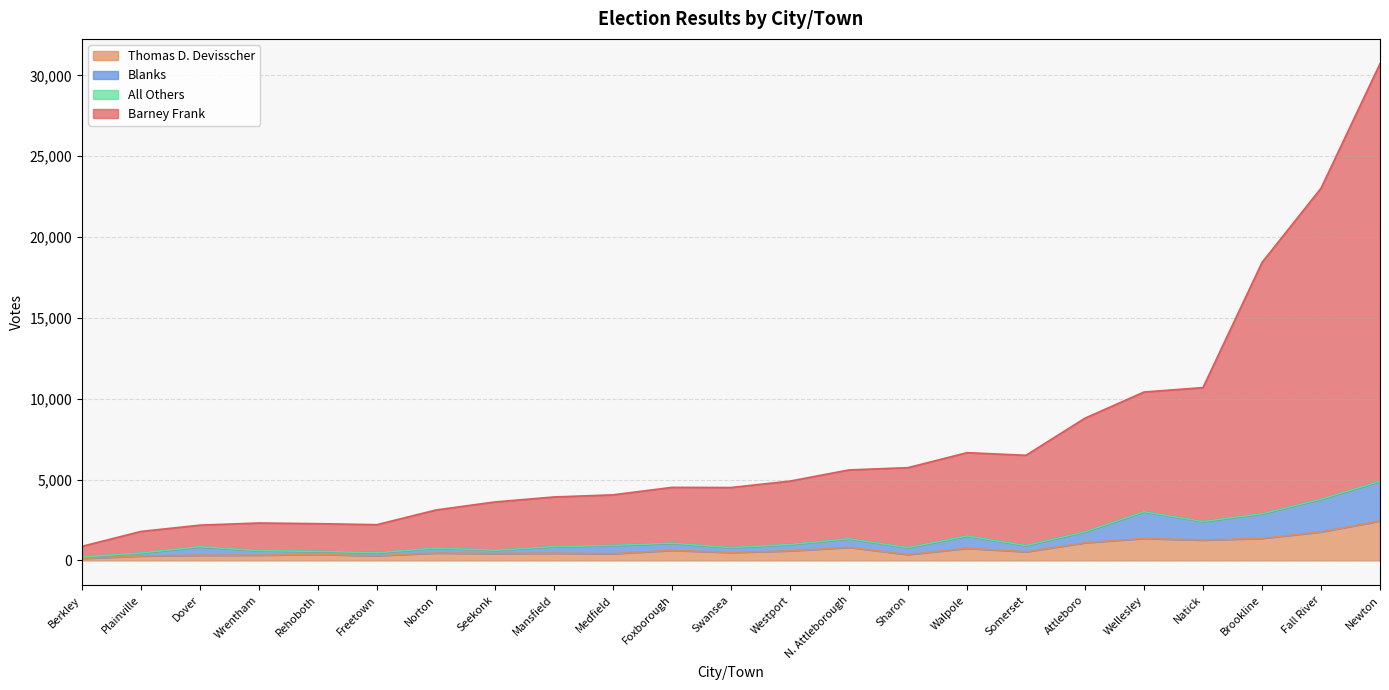

True or false: All Others and Thomas D. Devisscher cross at least once.

False